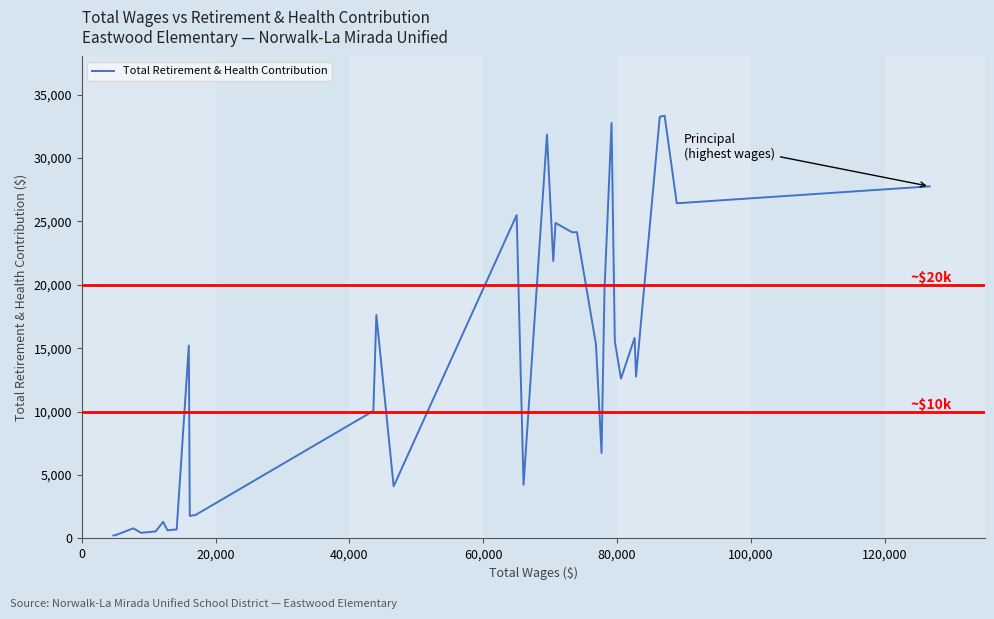

Does the chart have visible grid lines?

No